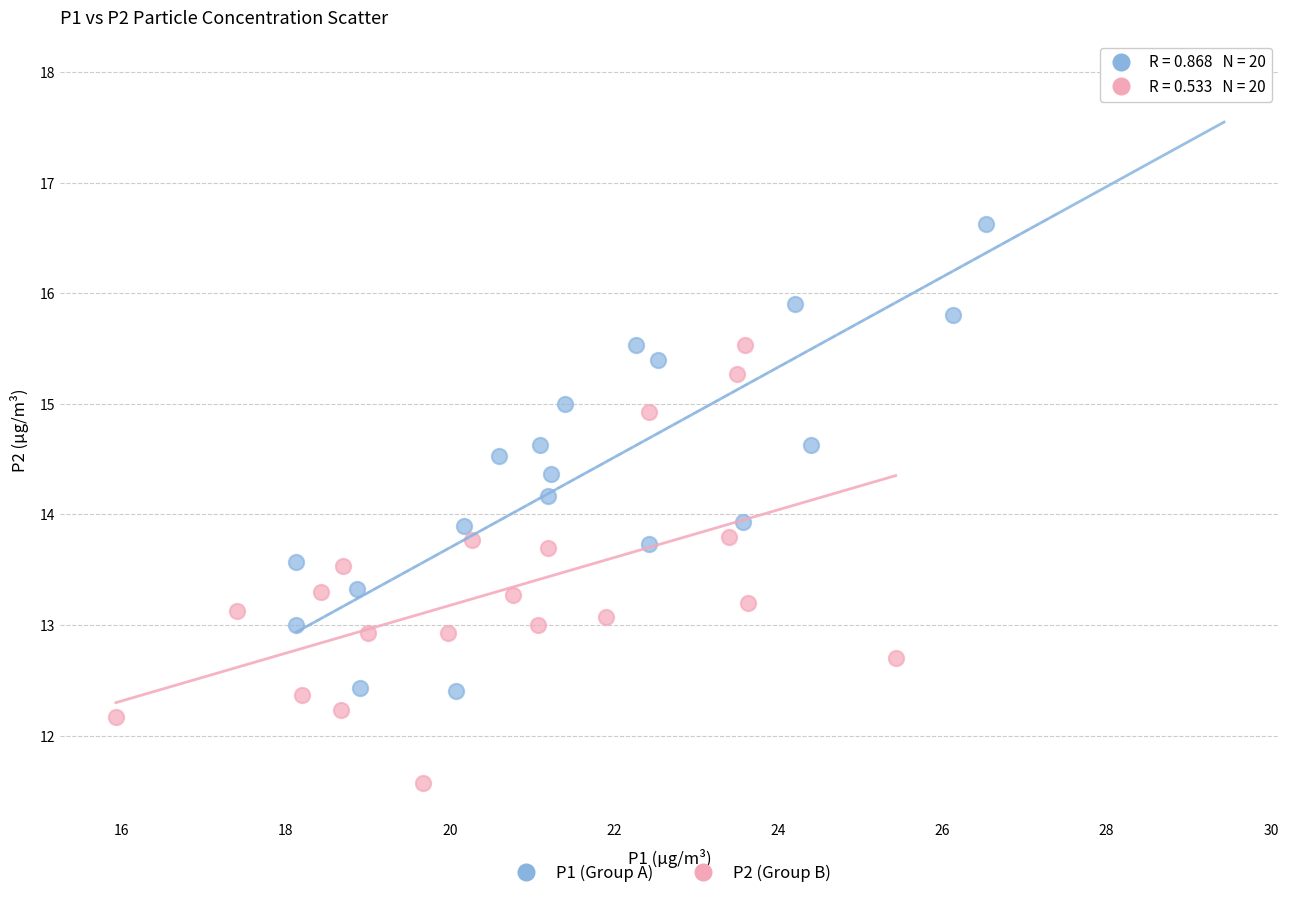

Which series reaches the minimum Y coordinate?

P2 (Group B)